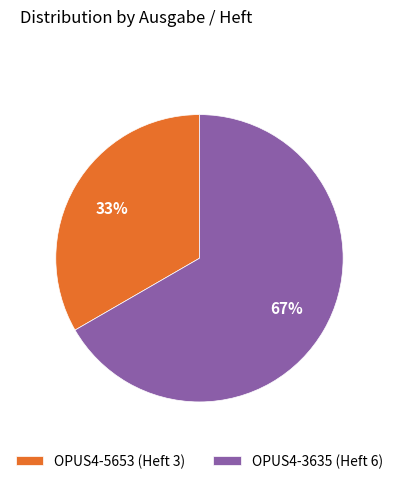

True or false: OPUS4-5653 (Heft 3) accounts for 19% of the total.

False